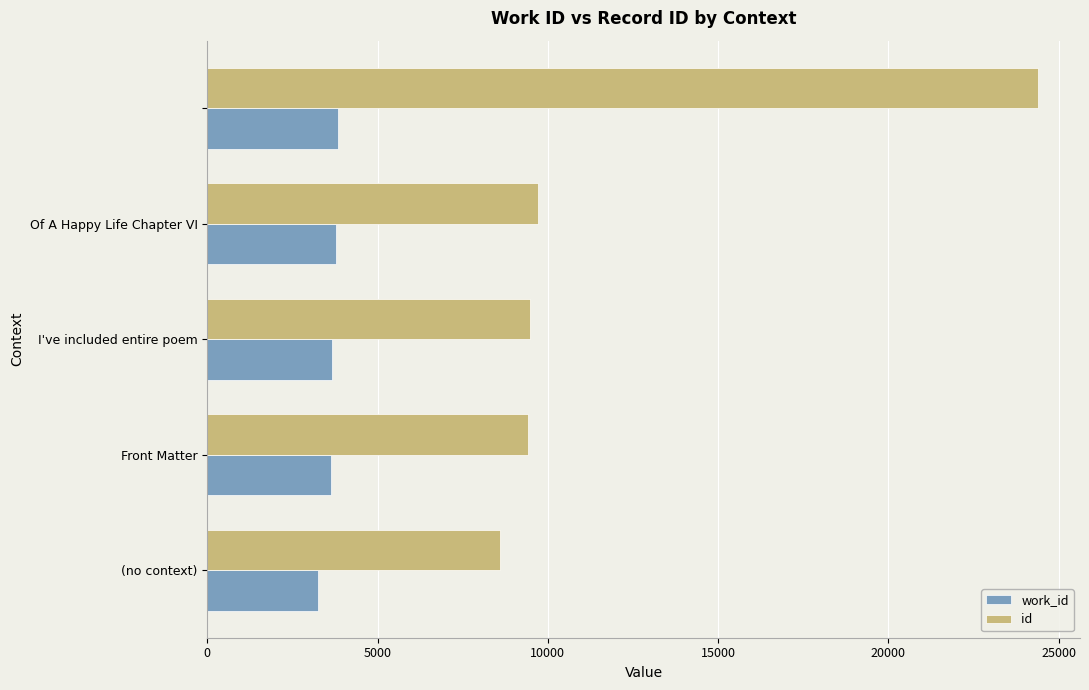

List the series in order of their peak value, lowest first.

work_id, id